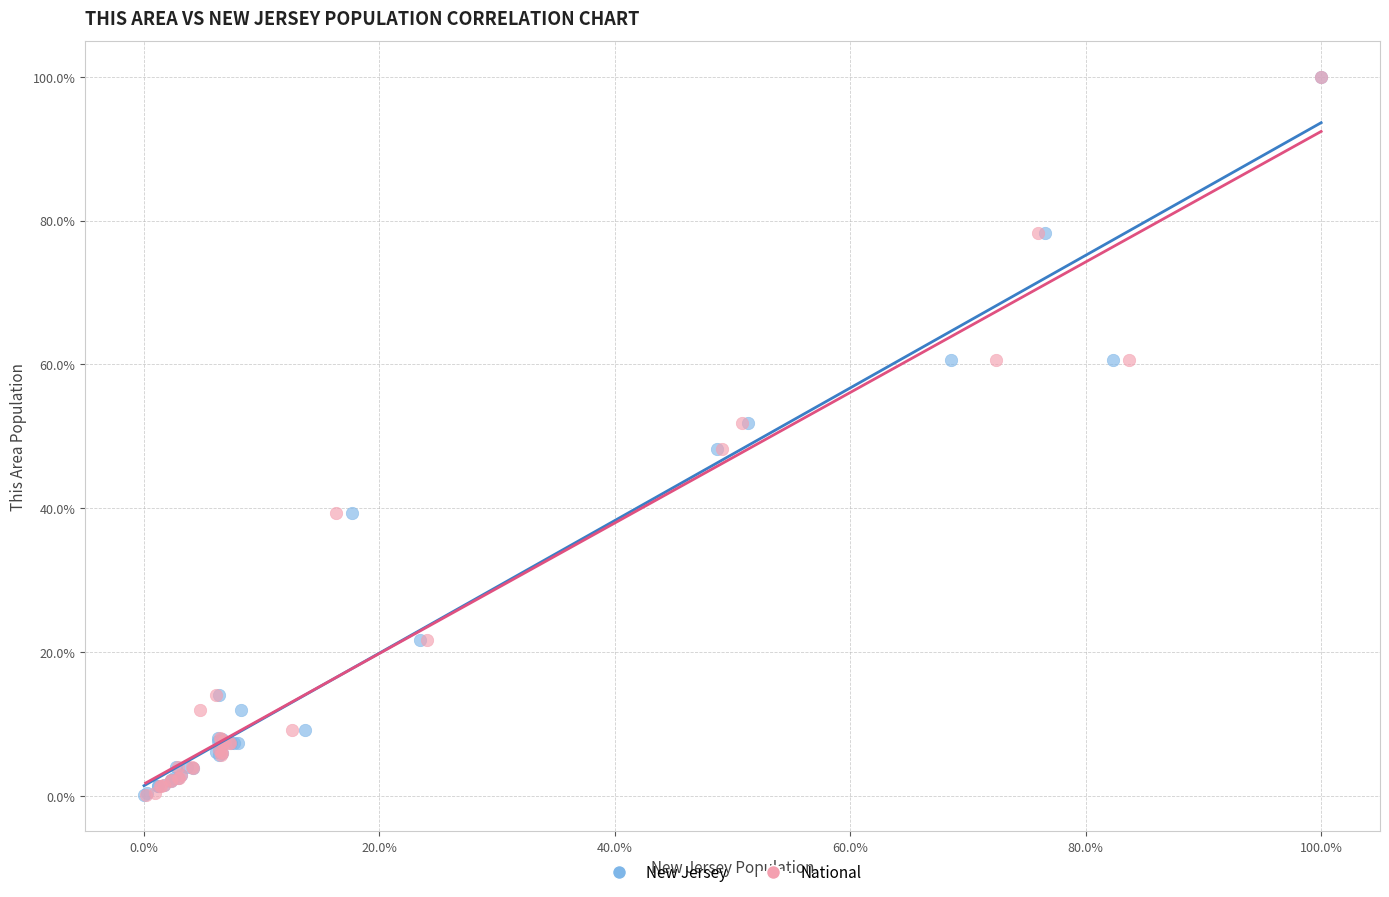

What are all the series names shown in the legend?

New Jersey, National